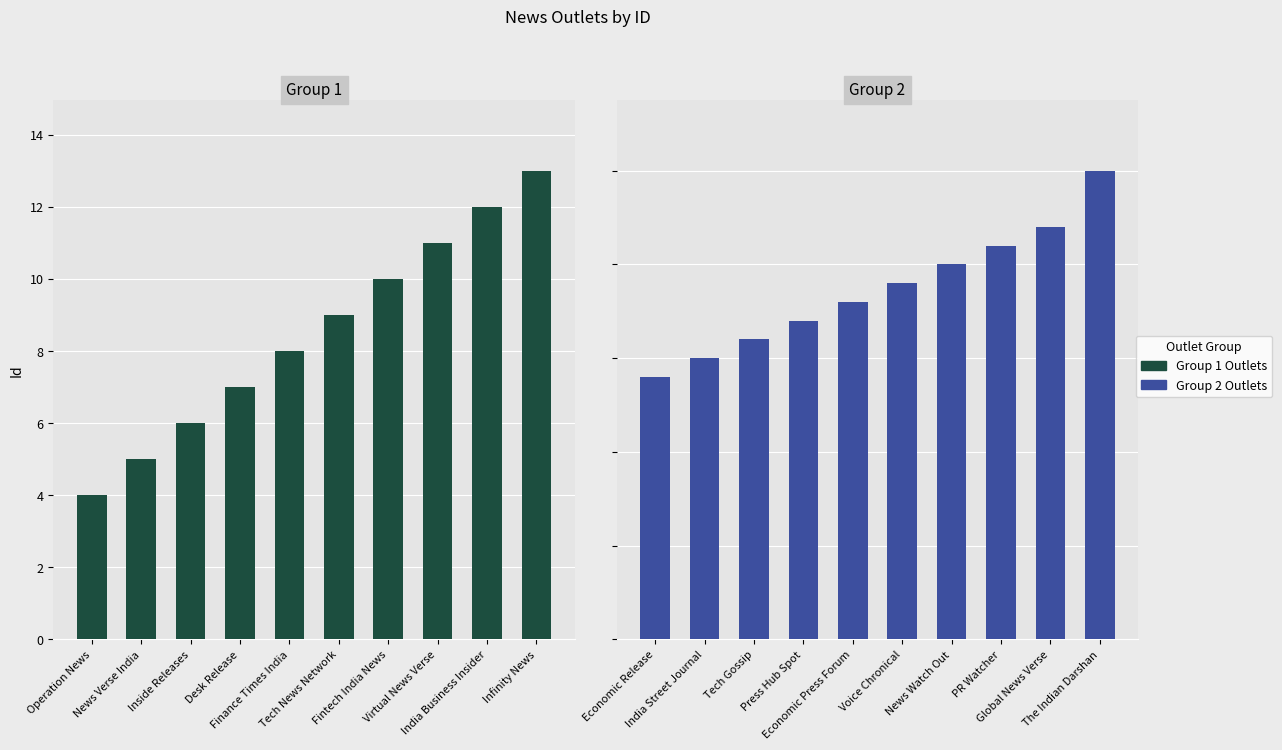

What is the difference between the values at Economic Release and Global News Verse?

8